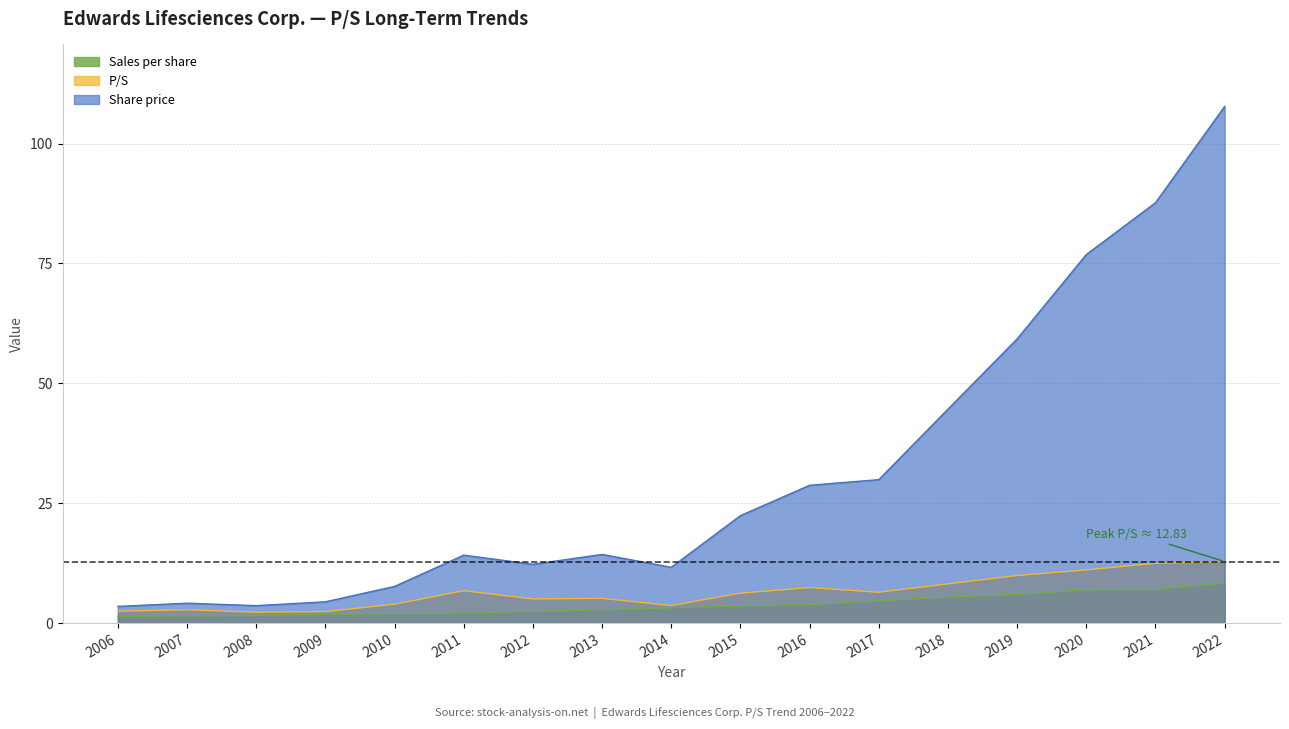

True or false: Share price and Sales per share cross at least once.

False